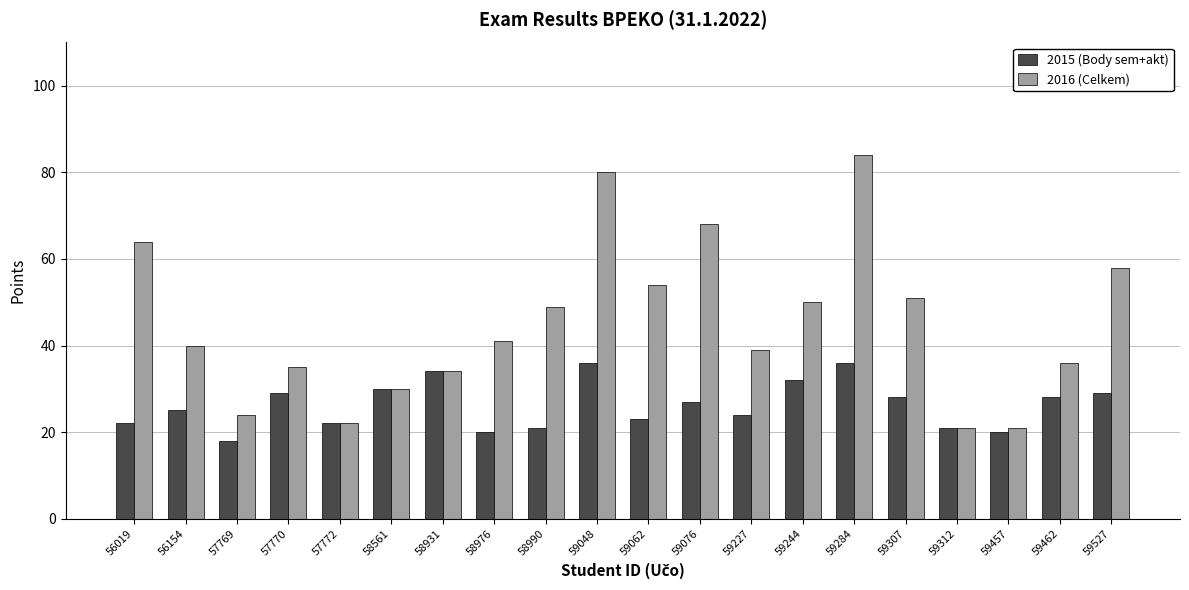

What is the spread (max minus min) of values at 59284?

48